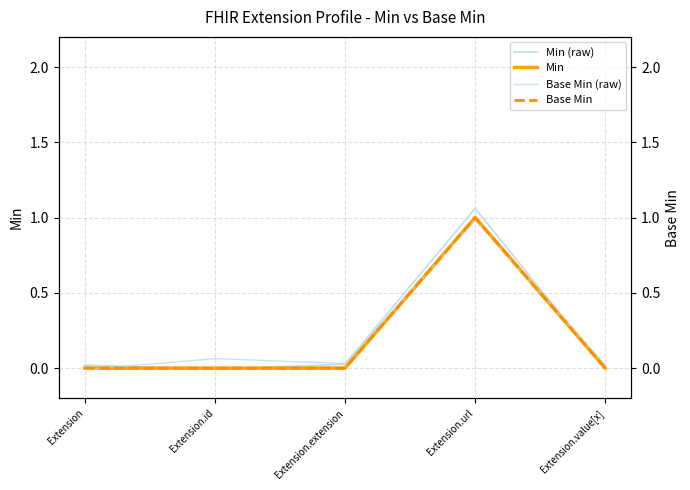

Reading left to right, transcribe all the data shown in this chart.

Min (raw): 0.0	-0.0	0.0	1.1	-0.0
Min: 0.0	0.0	0.0	1.0	0.0
Base Min (raw): -0.0	0.1	0.0	1.0	0.0
Base Min: 0.0	0.0	0.0	1.0	0.0